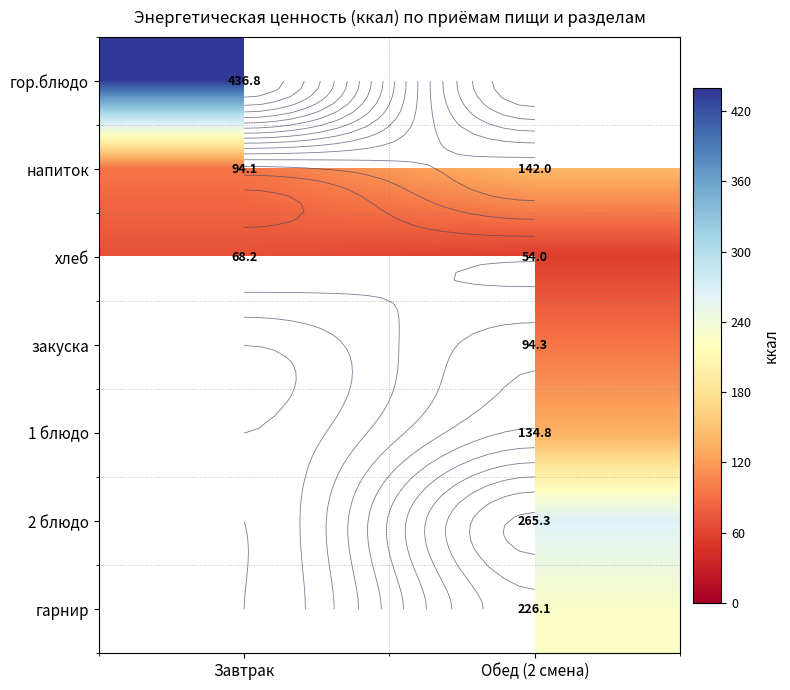

What is the approximate value of хлеб at Завтрак?

68.2